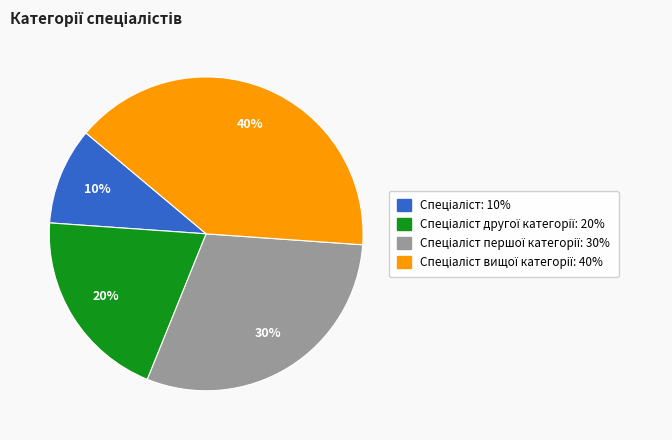

Does any single category account for the majority?

No